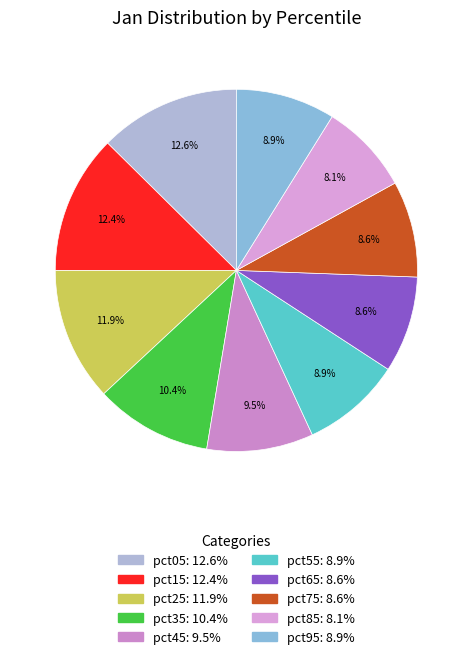

To the nearest percent, what is the difference between the largest and smallest slice percentages?

4%